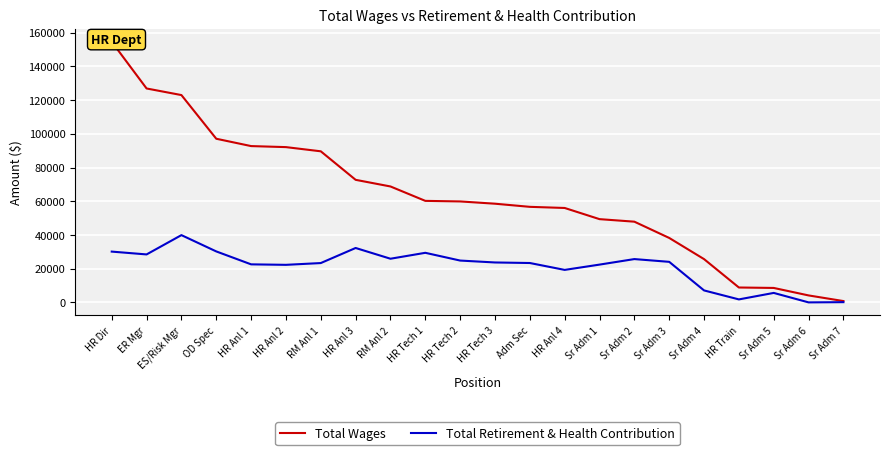

True or false: Total Wages and Total Retirement & Health Contribution cross at least once.

False